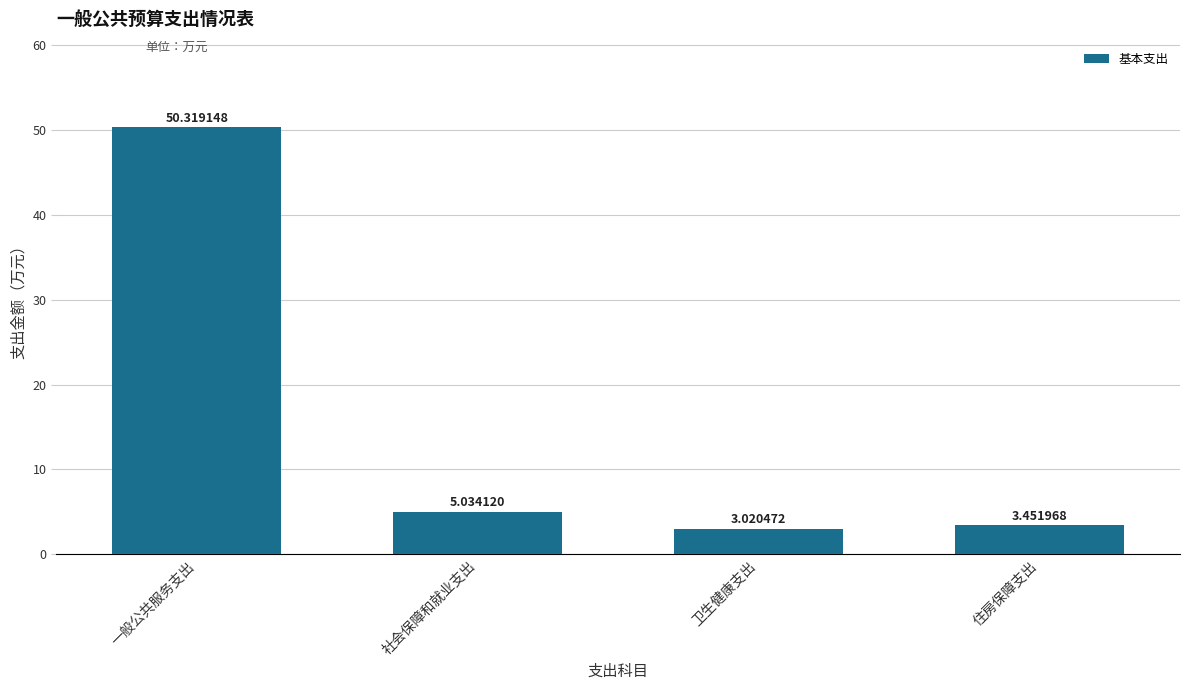

At which label does the data first exceed 5?

一般公共服务支出